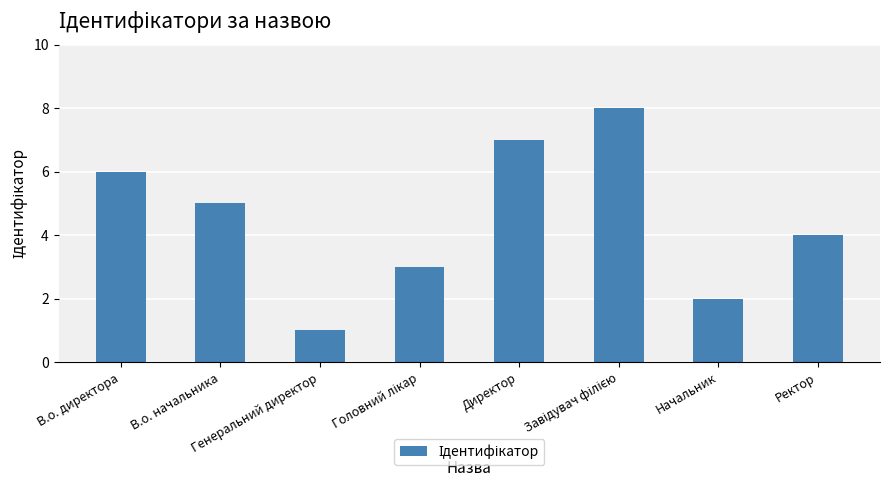

What is the sum of all values?

36